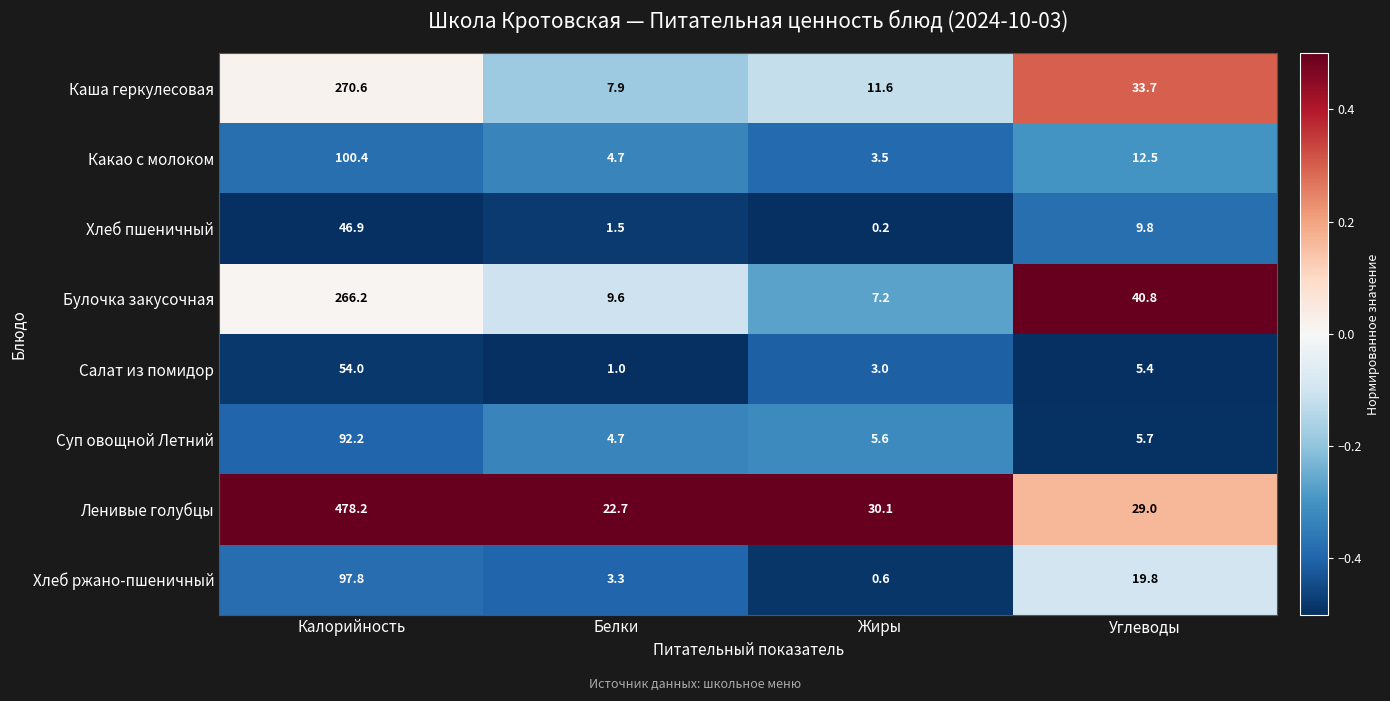

Where is Булочка закусочная nearest to the value 136?

Углеводы